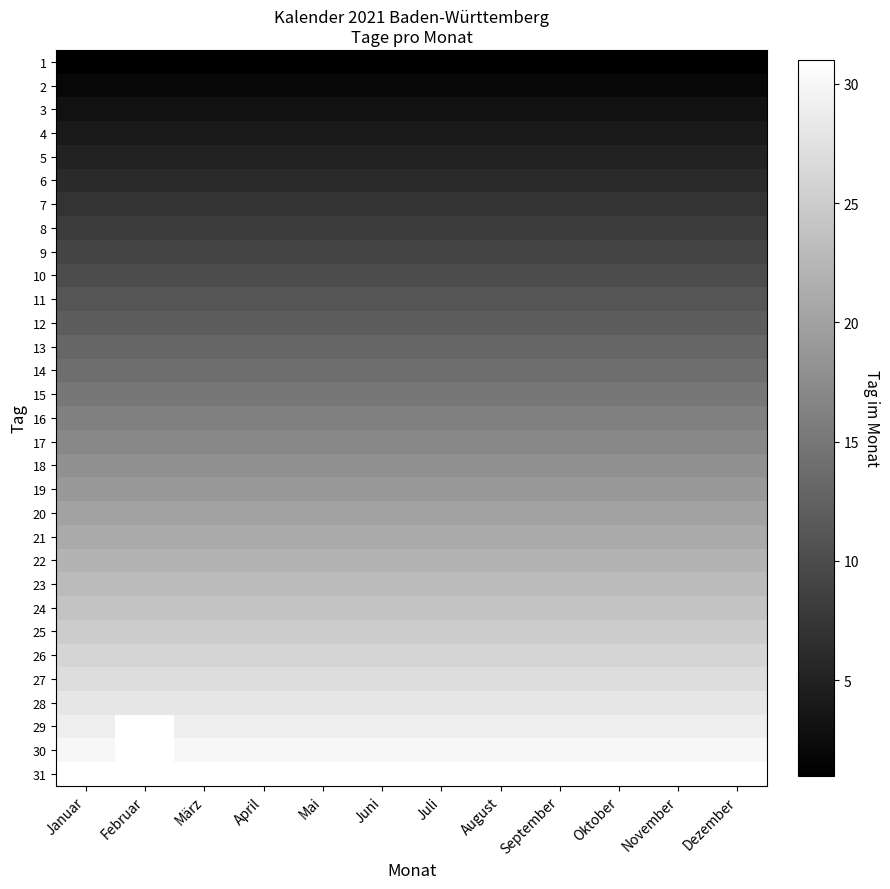

The 16 series shows 16.0 at November. True or false?

True